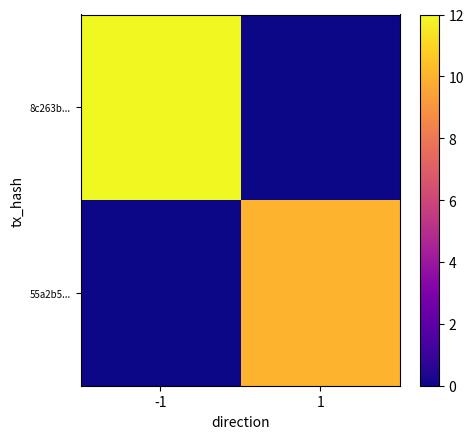

What is the maximum value shown in the chart?

12